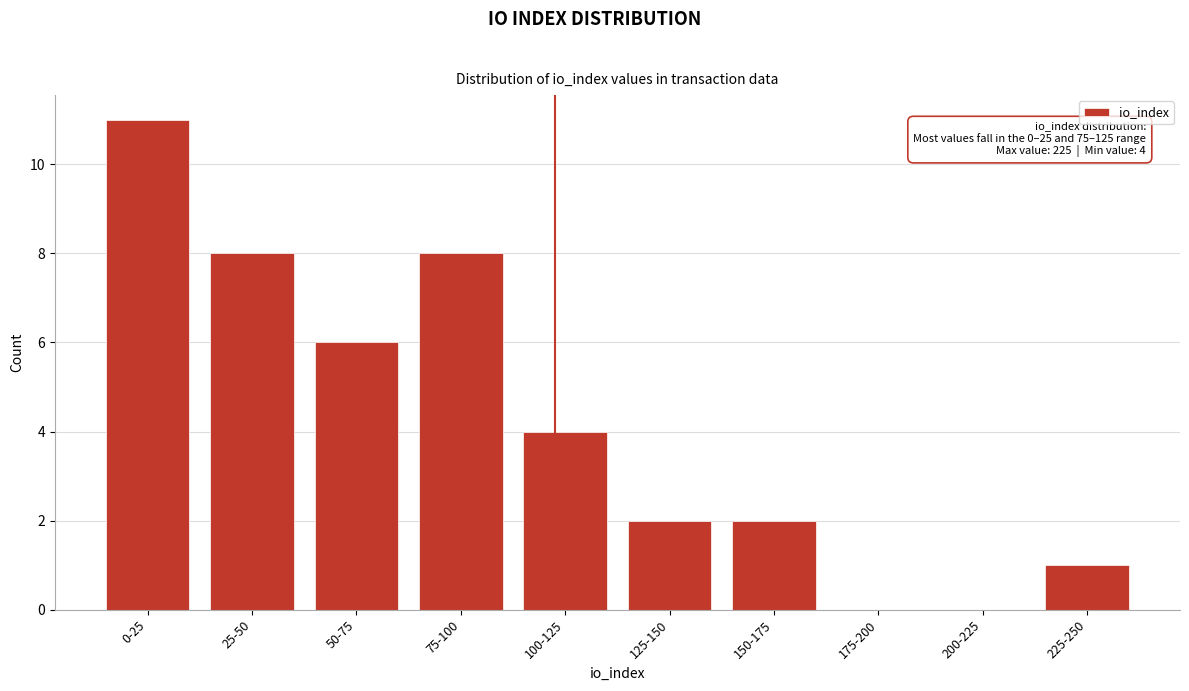

Reading left to right, extract all data points from this chart.

0-25=11	25-50=8	50-75=6	75-100=8	100-125=4	125-150=2	150-175=2	175-200=0	200-225=0	225-250=1